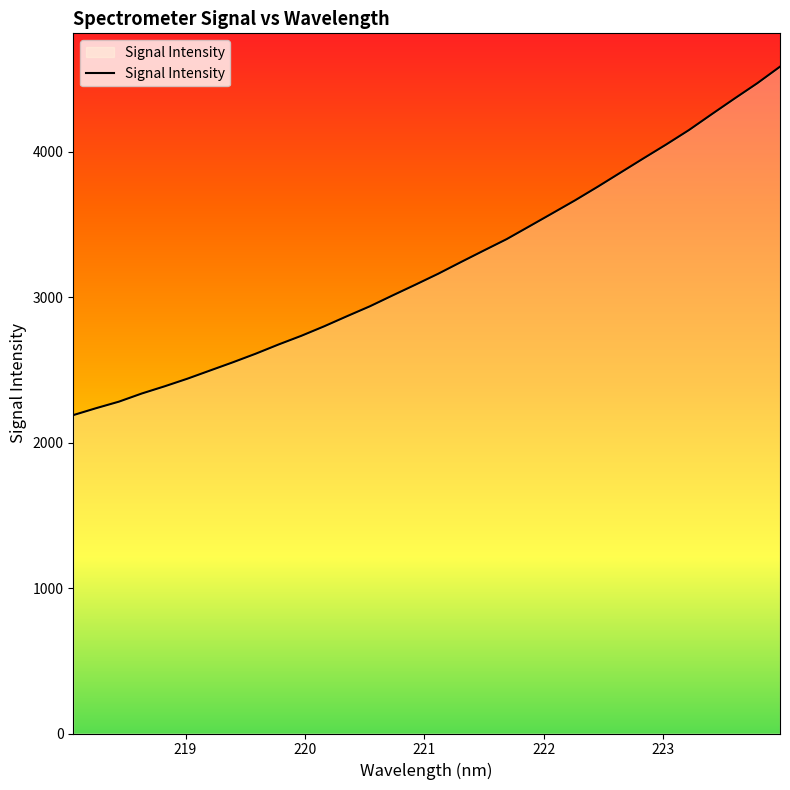

What is the difference between the maximum and minimum values?

2394.8